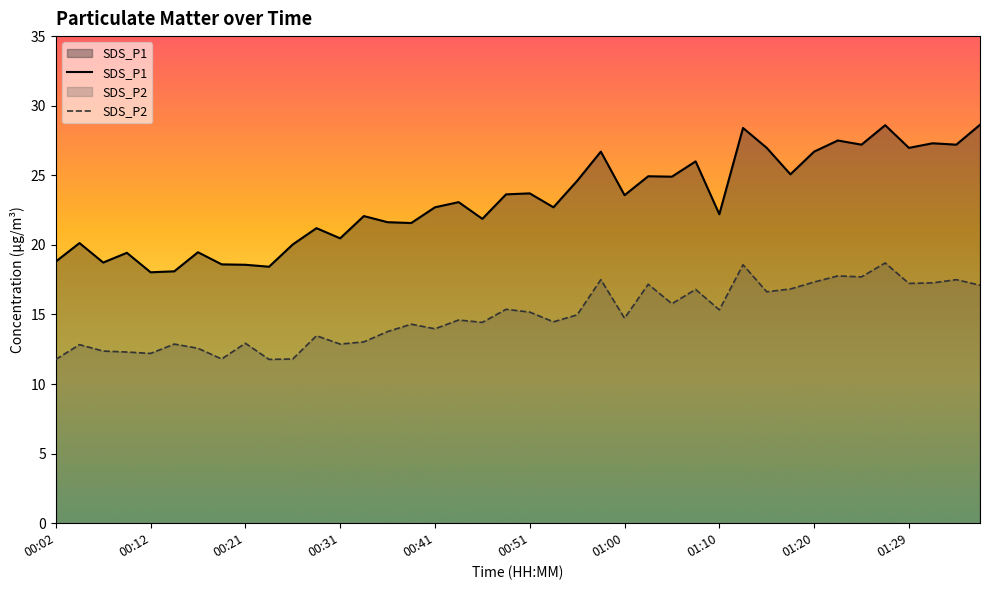

Is the value of SDS_P2 at 00:04 greater than the value of SDS_P1 at 00:24?

No